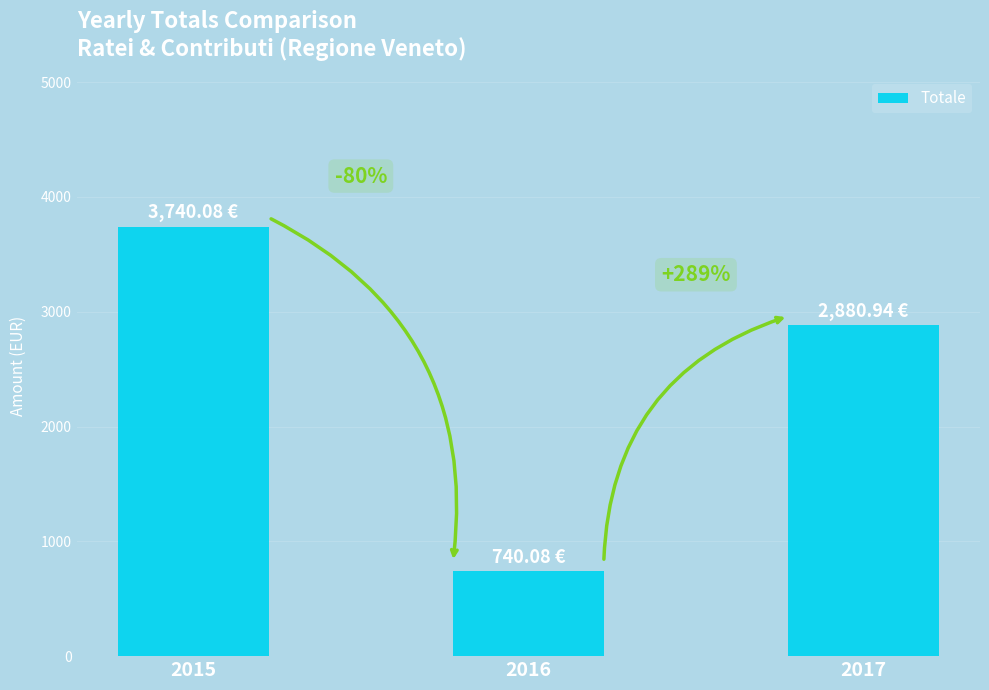

How many bars are there in total?

3